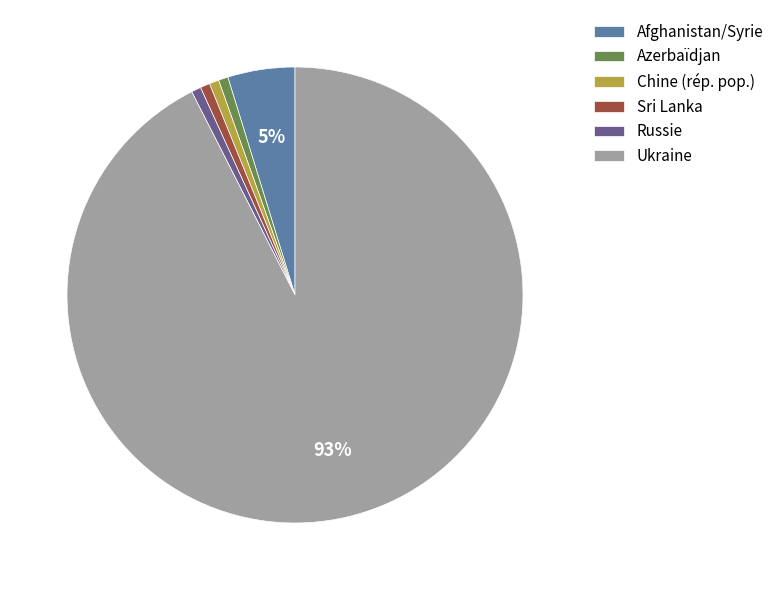

Is the sum of Azerbaïdjan and Russie greater than half?

No